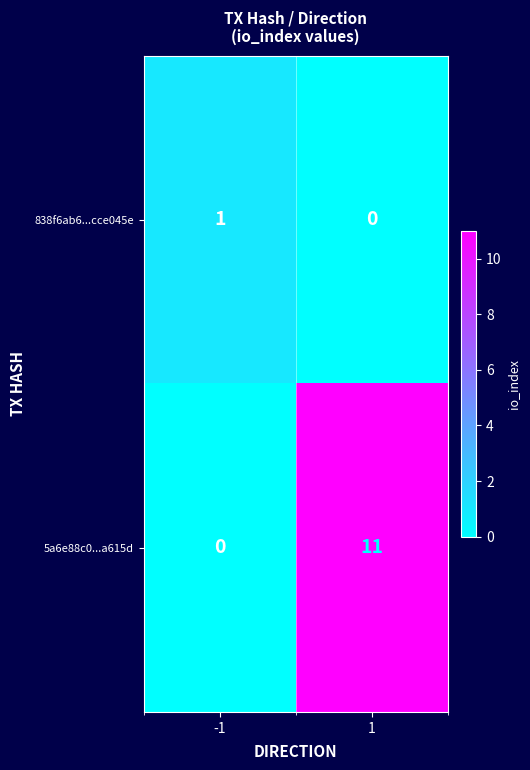

What is the average value of the 5a6e88c0...a615d series?

6